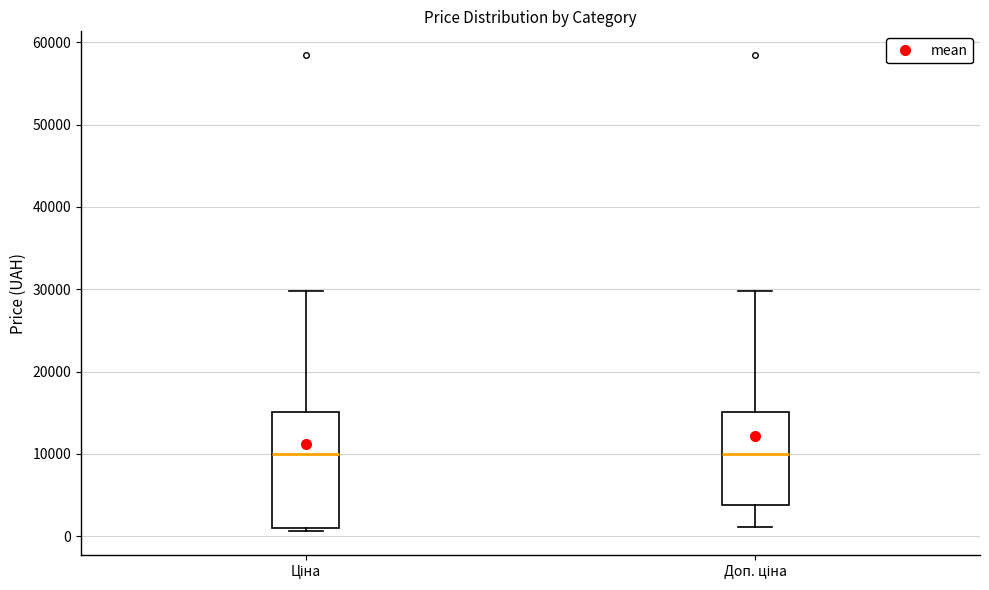

Comparing the boxes themselves (not the whiskers), which one is the tallest?

Ціна